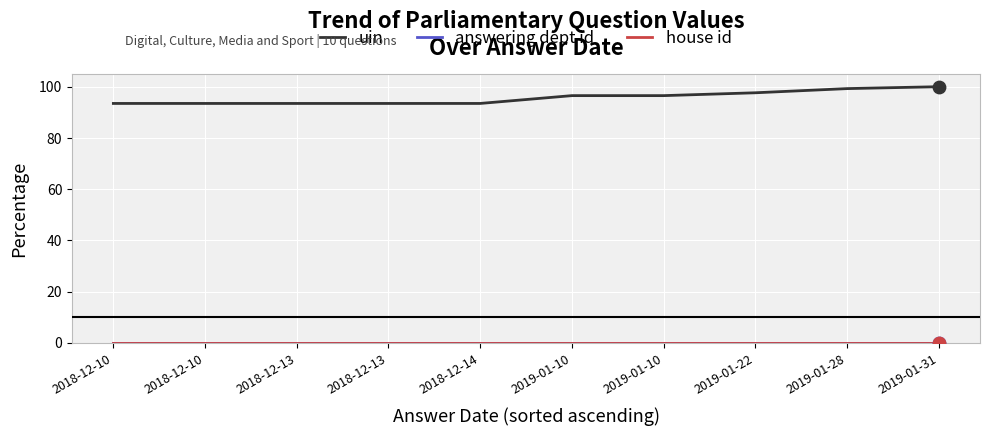

Does the chart have visible grid lines?

Yes